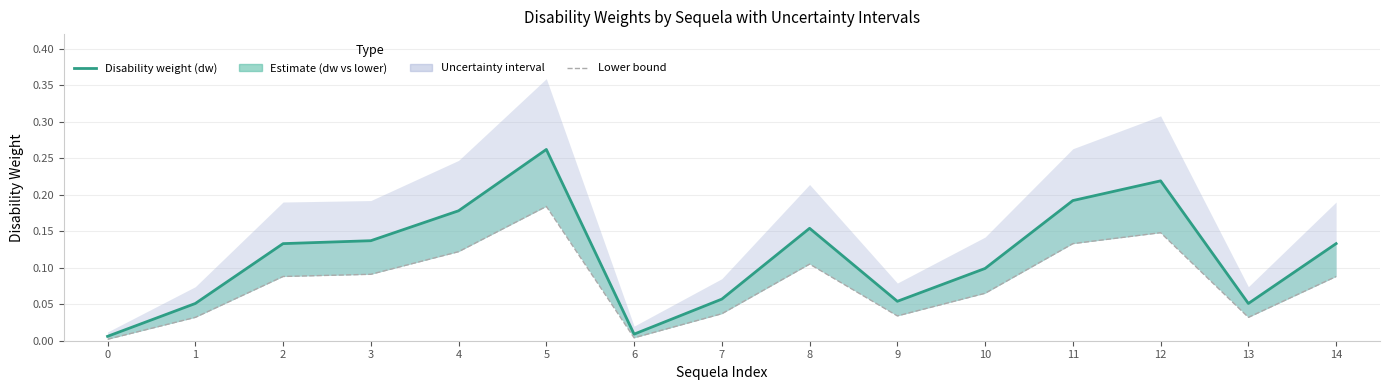

Which label corresponds to the largest value in the chart?

5